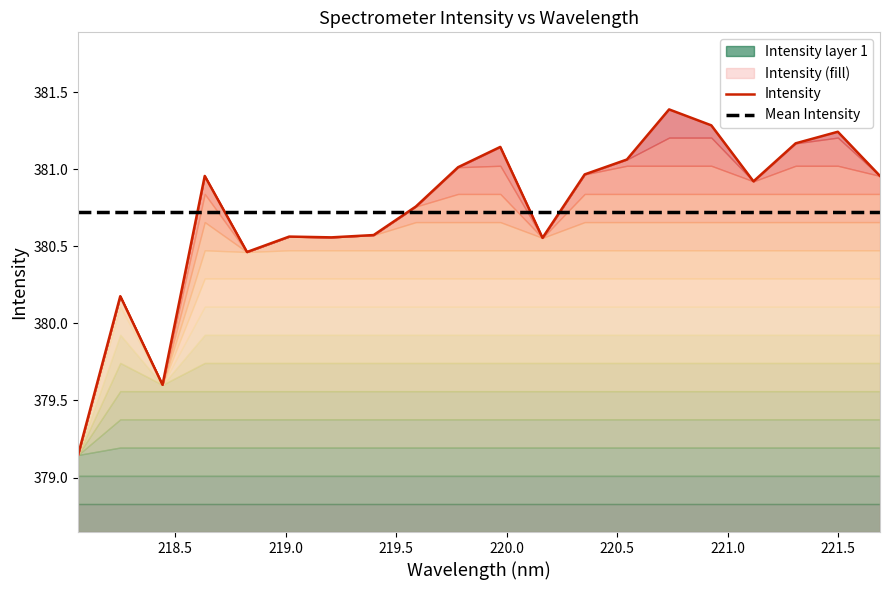

How many times do Mean Intensity and Intensity cross each other?

5